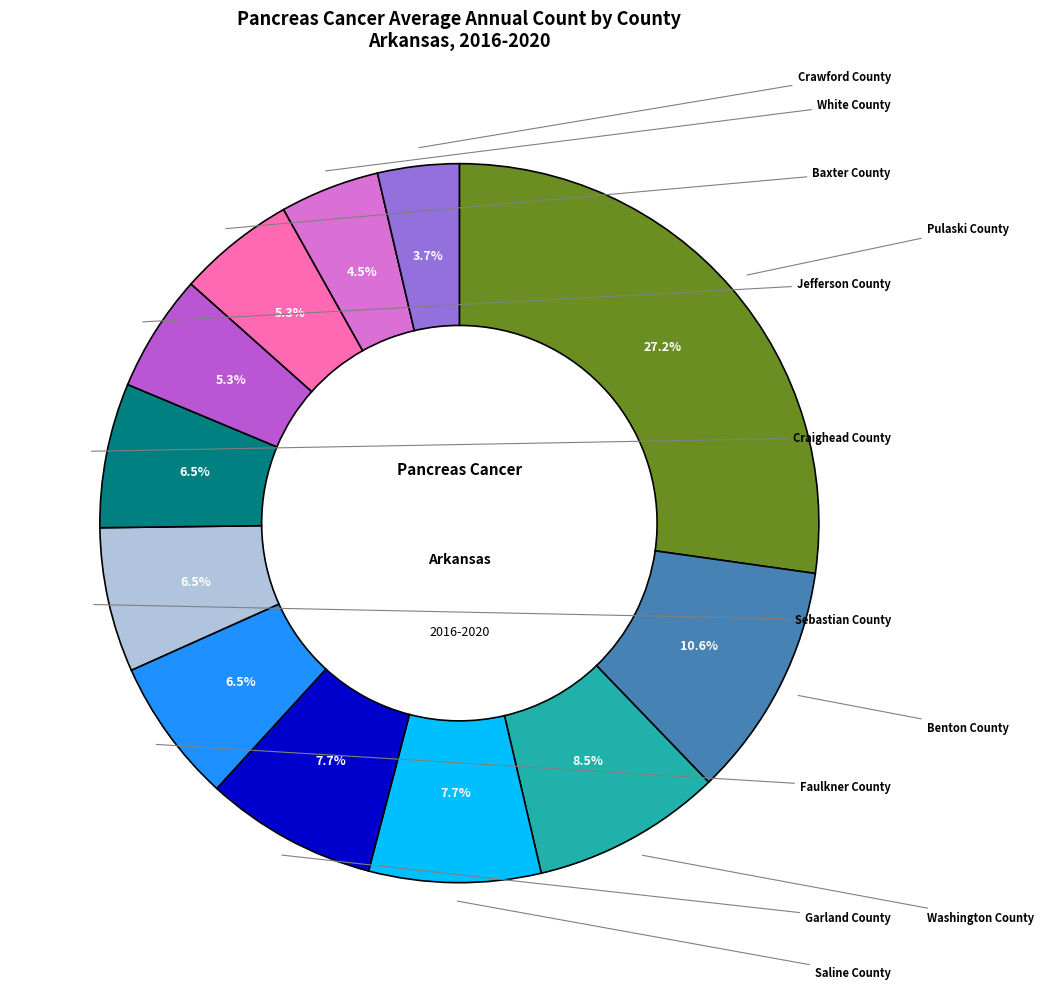

Is there any slice that represents more than half of the pie?

No